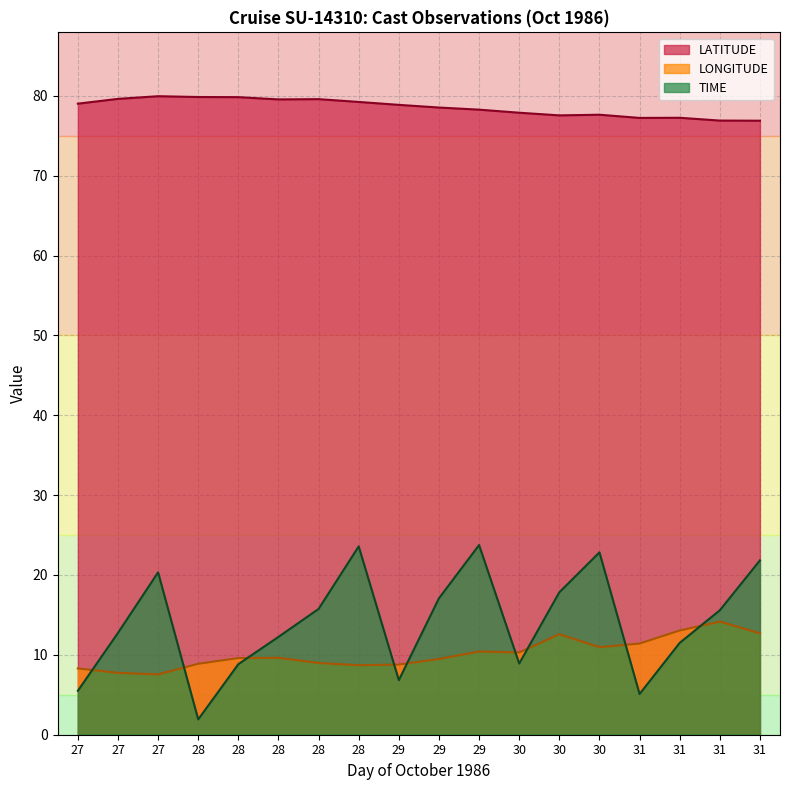

Read the LATITUDE value at 30.

77.9